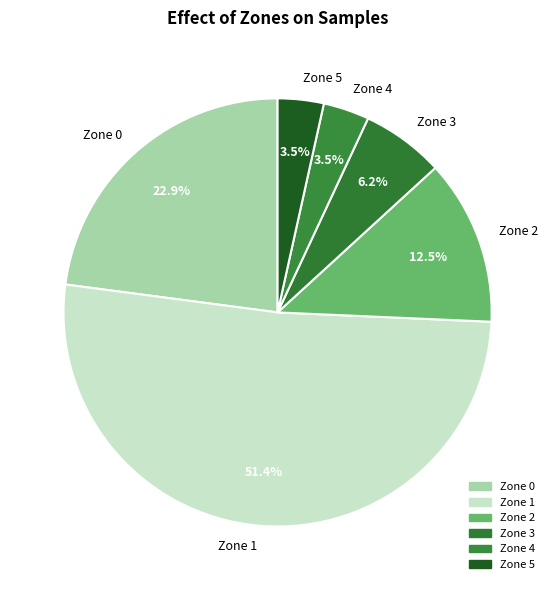

Which slice represents more than half of the pie?

Zone 1